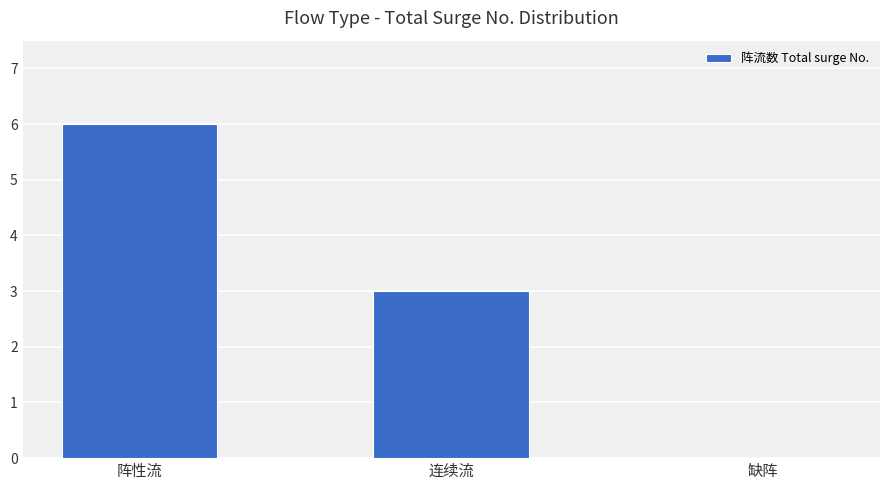

How many values are above zero?

2